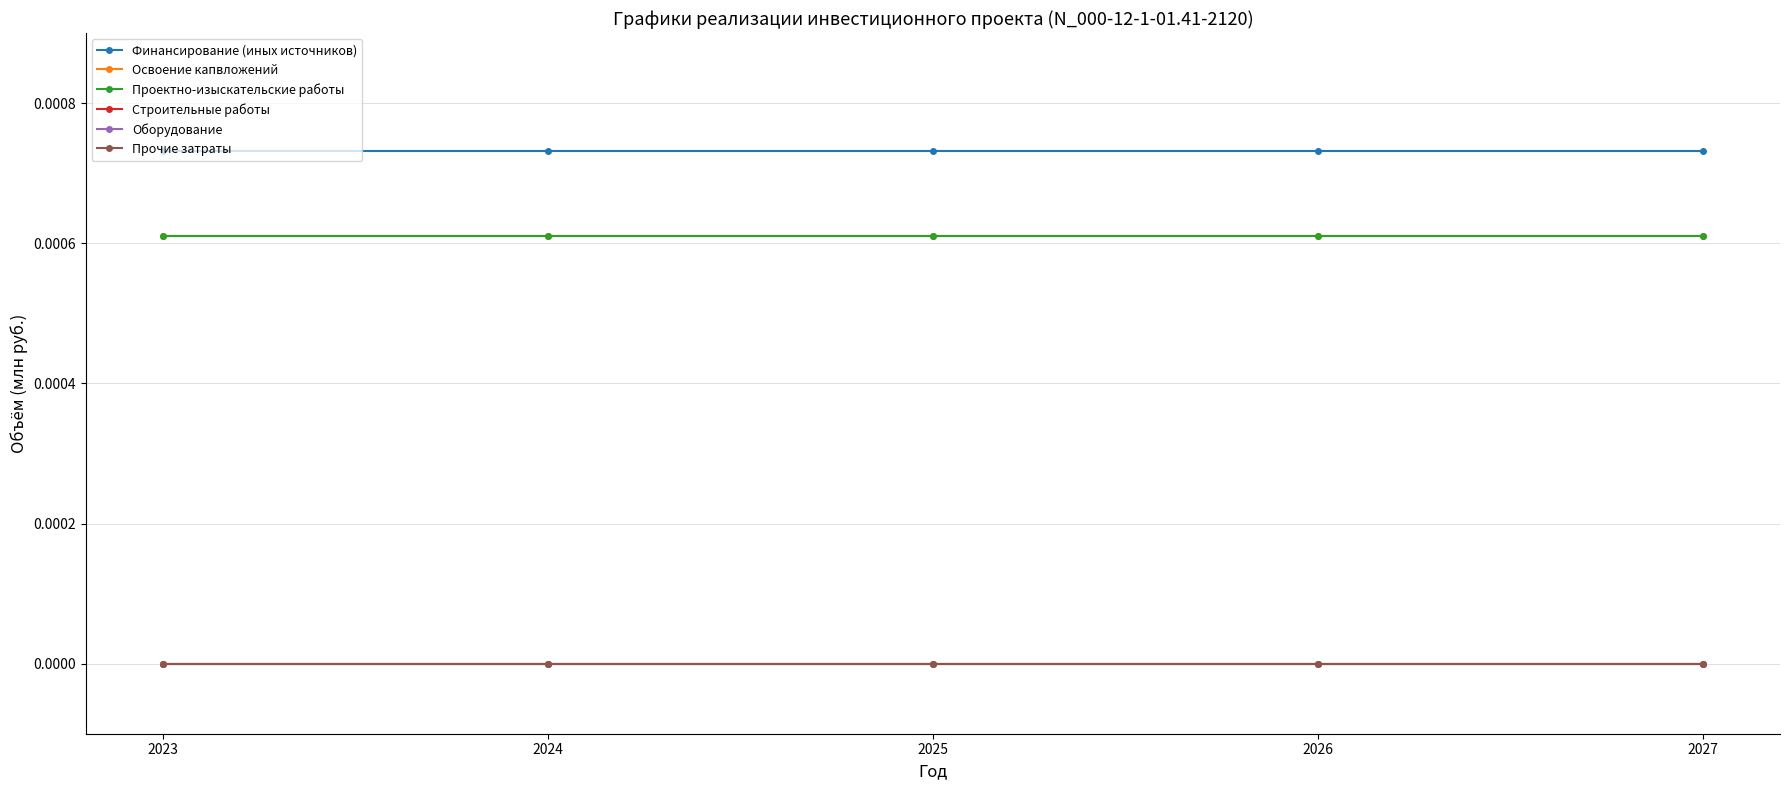

Does the chart have visible grid lines?

Yes